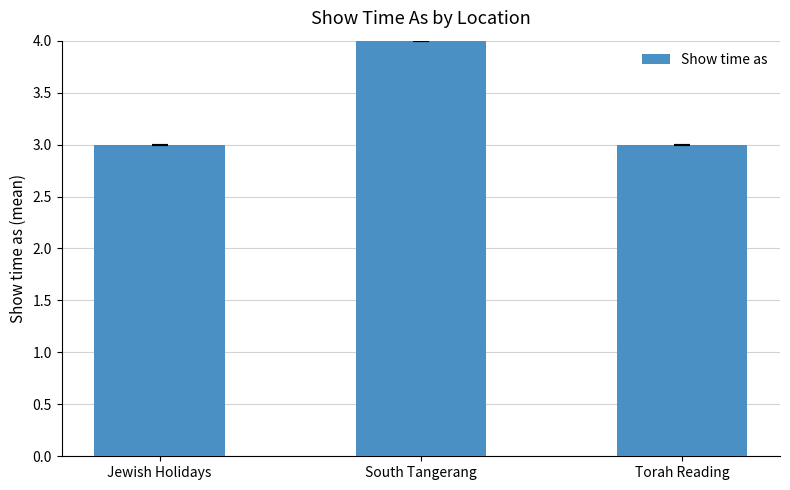

How many categories are shown in the chart?

3